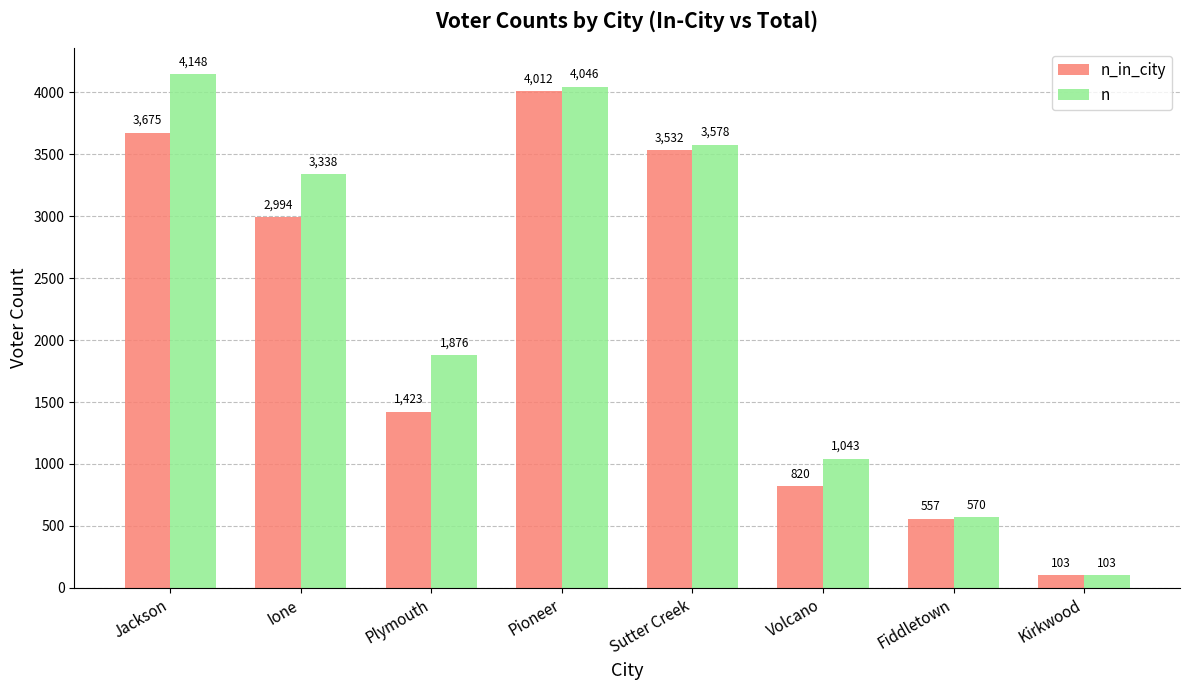

At which category is the sum across all series the highest?

Pioneer